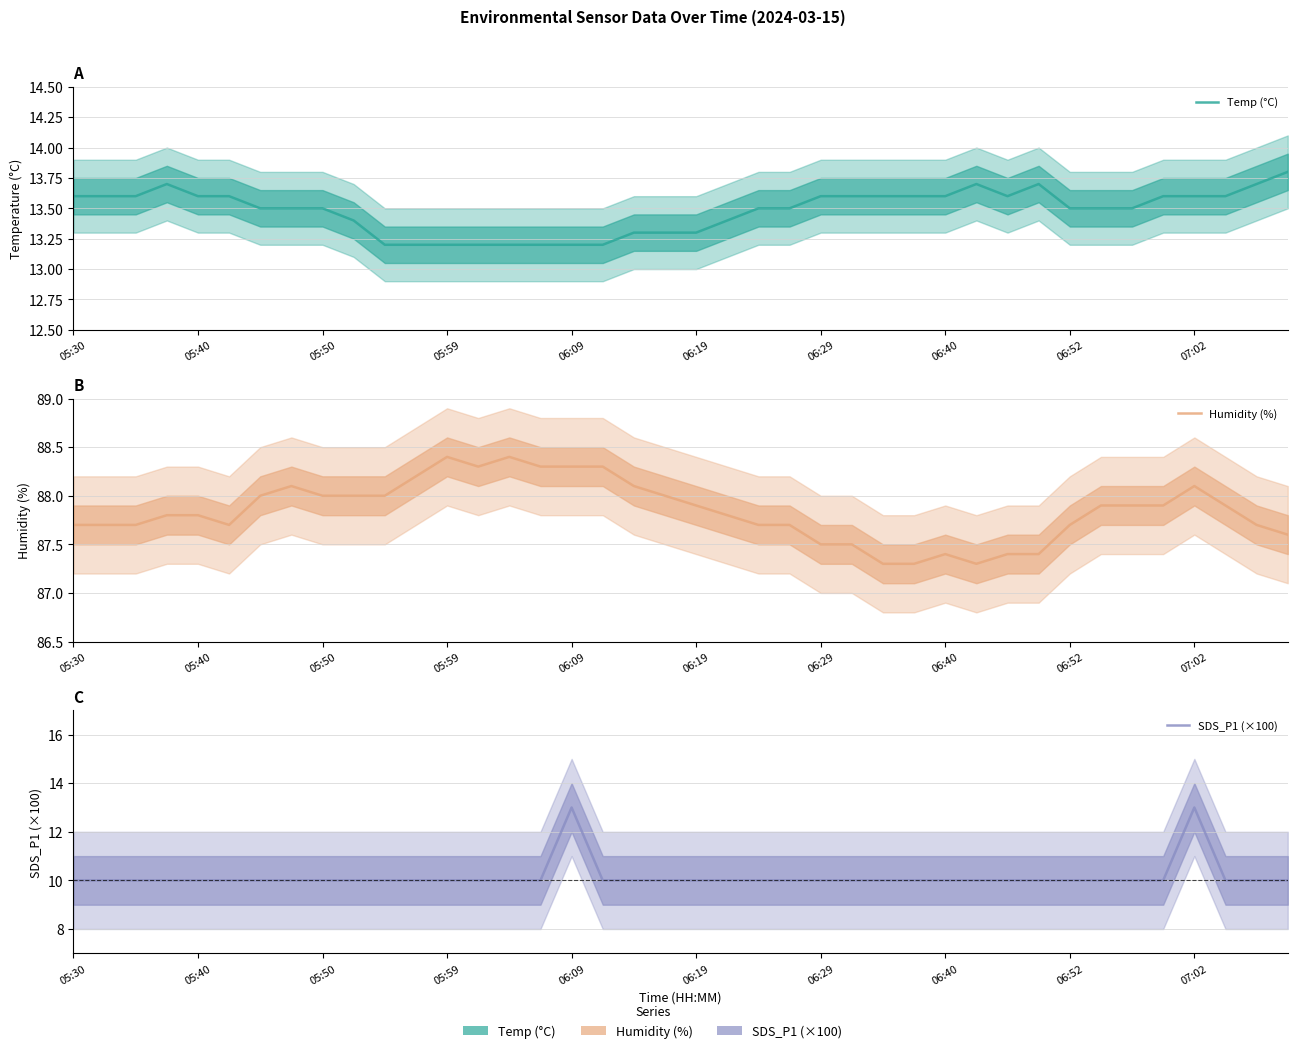

True or false: SDS_P1 (×100) has more than 2 interior local peaks.

False